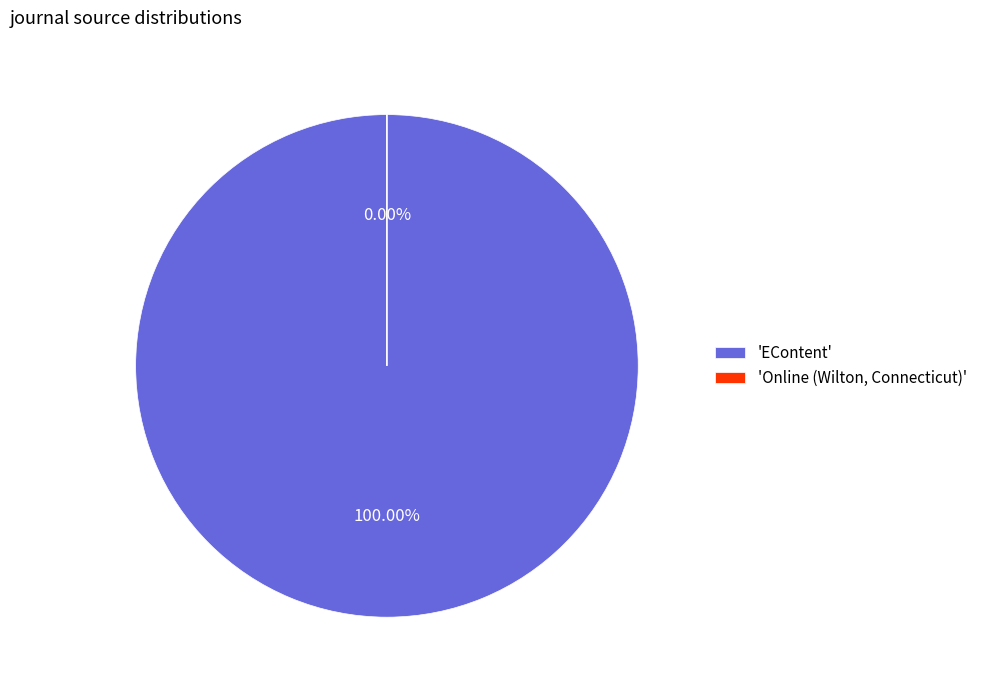

To the nearest percent, what is the difference between the EContent and Online (Wilton, Connecticut) slice percentages?

100%